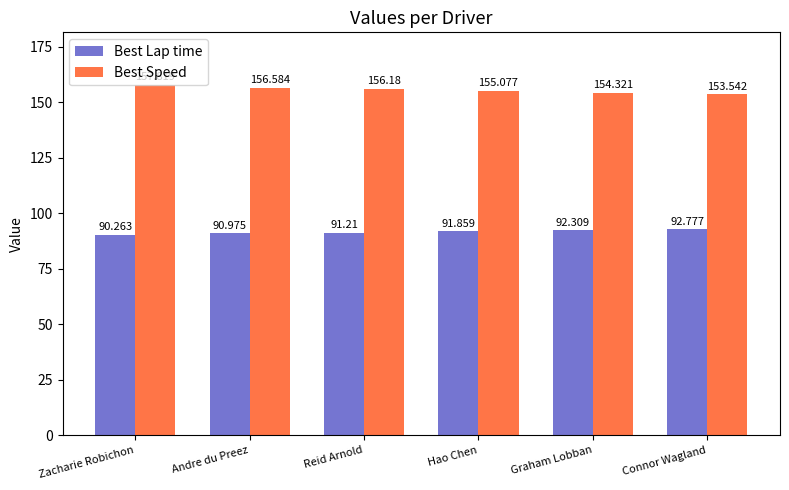

What is the smallest value displayed?

90.3